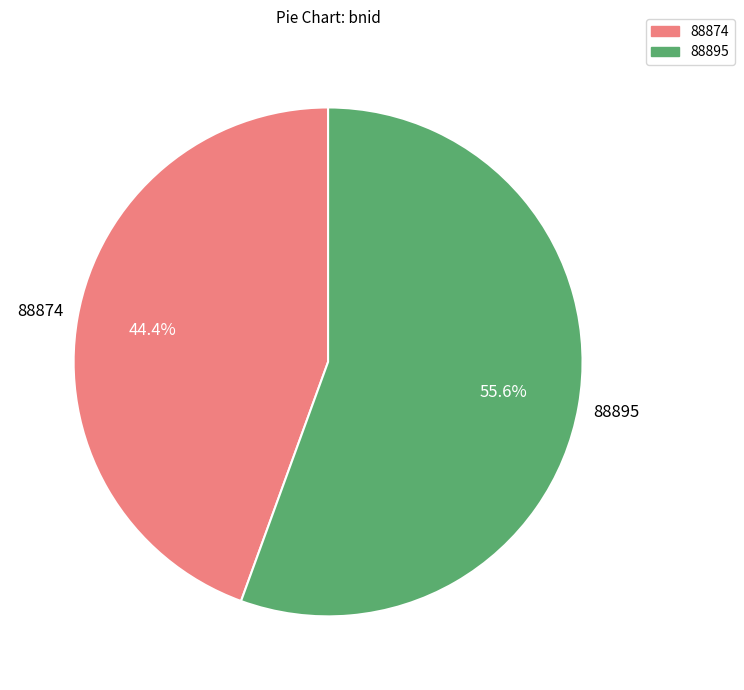

To the nearest percent, what is the average slice percentage?

50%